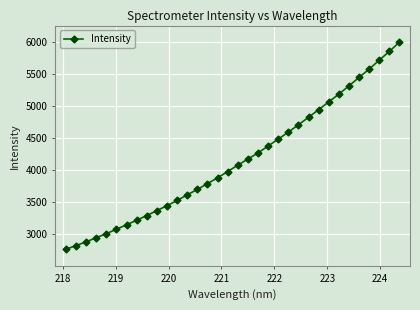

What is the value of the 15th point from the left?

3790.8